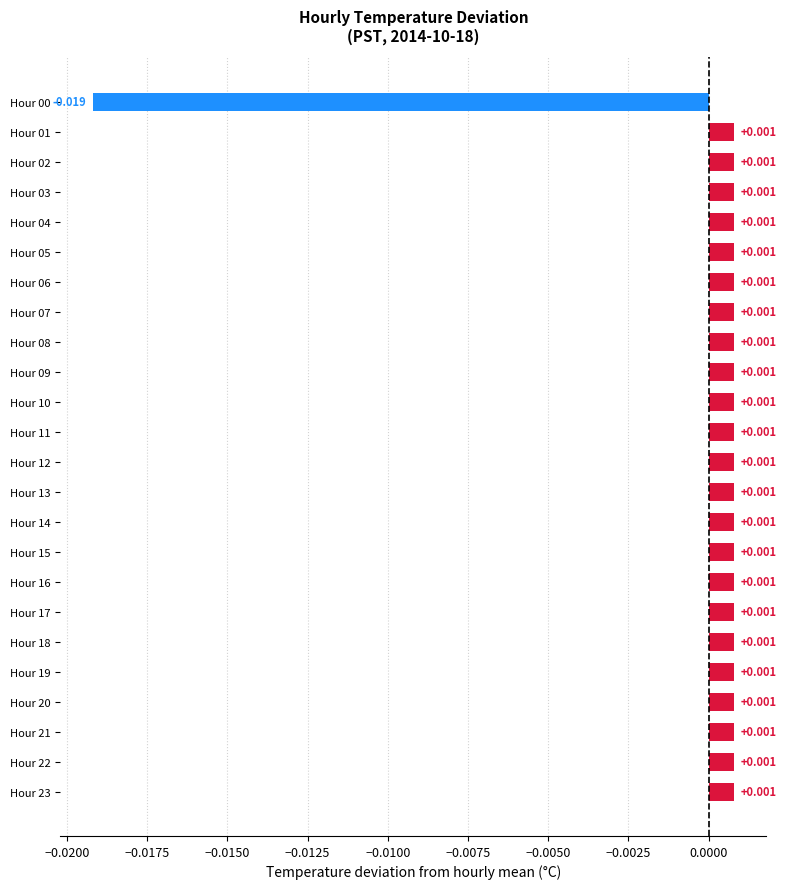

How many values are above zero?

23